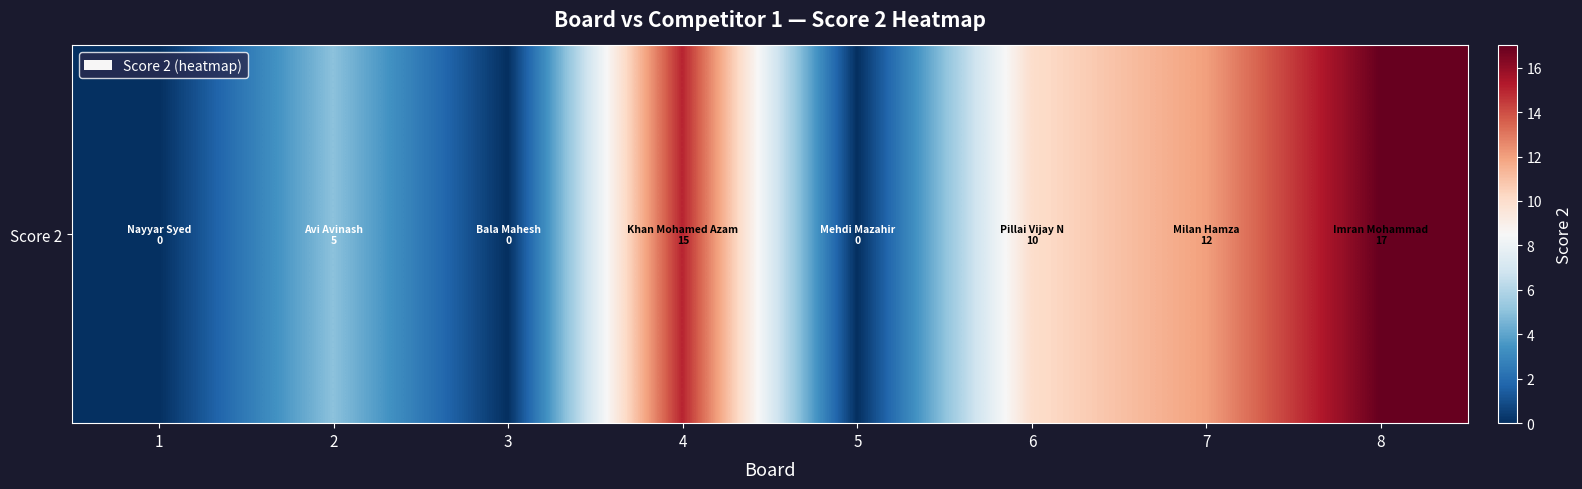

How many data points are above 10?

3